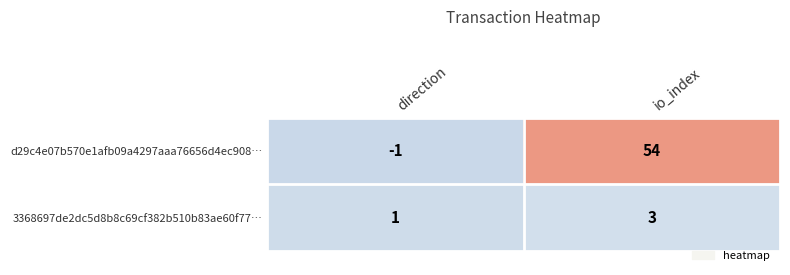

Which series has the largest range (max minus min)?

d29c4e07b570e1afb09a4297aaa76656d4ec908…